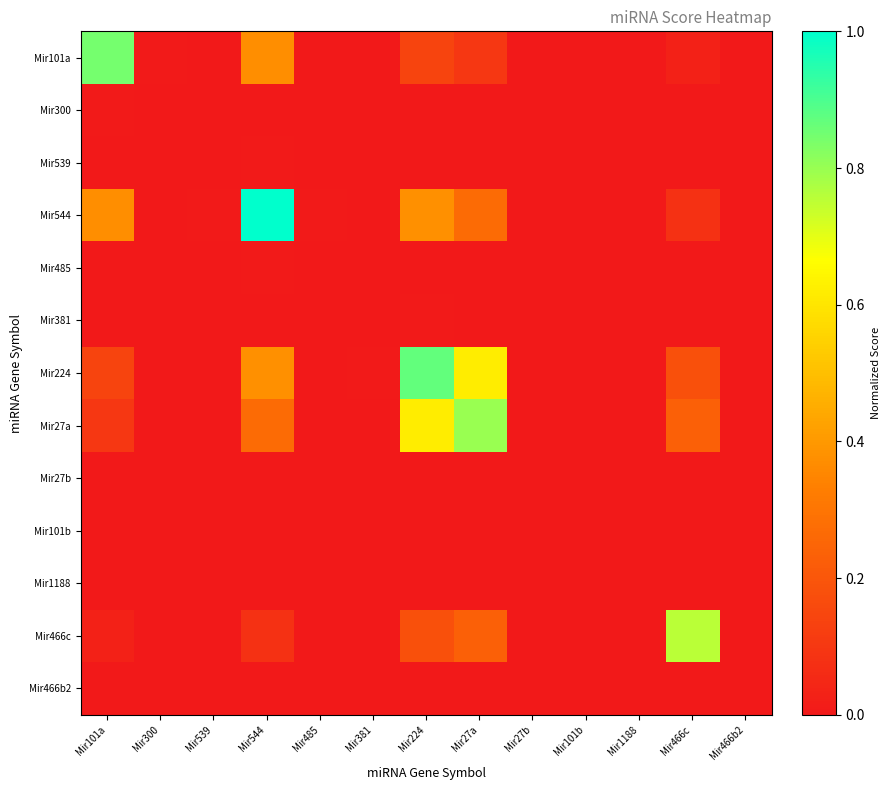

Reading left to right, what are all the values shown in this chart?

Mir101a: Mir101a=0.8	Mir300=0.0	Mir539=0.0	Mir544=0.4	Mir485=0.0	Mir381=0.0	Mir224=0.1	Mir27a=0.1	Mir27b=0.0	Mir101b=0.0	Mir1188=0.0	Mir466c=0.0	Mir466b2=0.0
Mir300: Mir101a=0.0	Mir300=0.0	Mir539=0.0	Mir544=0.0	Mir485=0.0	Mir381=0.0	Mir224=0.0	Mir27a=0.0	Mir27b=0.0	Mir101b=0.0	Mir1188=0.0	Mir466c=0.0	Mir466b2=0.0
Mir539: Mir101a=0.0	Mir300=0.0	Mir539=0.0	Mir544=0.0	Mir485=0.0	Mir381=0.0	Mir224=0.0	Mir27a=0.0	Mir27b=0.0	Mir101b=0.0	Mir1188=0.0	Mir466c=0.0	Mir466b2=0.0
Mir544: Mir101a=0.4	Mir300=0.0	Mir539=0.0	Mir544=1.0	Mir485=0.0	Mir381=0.0	Mir224=0.4	Mir27a=0.3	Mir27b=0.0	Mir101b=0.0	Mir1188=0.0	Mir466c=0.1	Mir466b2=0.0
Mir485: Mir101a=0.0	Mir300=0.0	Mir539=0.0	Mir544=0.0	Mir485=0.0	Mir381=0.0	Mir224=0.0	Mir27a=0.0	Mir27b=0.0	Mir101b=0.0	Mir1188=0.0	Mir466c=0.0	Mir466b2=0.0
Mir381: Mir101a=0.0	Mir300=0.0	Mir539=0.0	Mir544=0.0	Mir485=0.0	Mir381=0.0	Mir224=0.0	Mir27a=0.0	Mir27b=0.0	Mir101b=0.0	Mir1188=0.0	Mir466c=0.0	Mir466b2=0.0
Mir224: Mir101a=0.1	Mir300=0.0	Mir539=0.0	Mir544=0.4	Mir485=0.0	Mir381=0.0	Mir224=0.9	Mir27a=0.6	Mir27b=0.0	Mir101b=0.0	Mir1188=0.0	Mir466c=0.2	Mir466b2=0.0
Mir27a: Mir101a=0.1	Mir300=0.0	Mir539=0.0	Mir544=0.3	Mir485=0.0	Mir381=0.0	Mir224=0.6	Mir27a=0.8	Mir27b=0.0	Mir101b=0.0	Mir1188=0.0	Mir466c=0.2	Mir466b2=0.0
Mir27b: Mir101a=0.0	Mir300=0.0	Mir539=0.0	Mir544=0.0	Mir485=0.0	Mir381=0.0	Mir224=0.0	Mir27a=0.0	Mir27b=0.0	Mir101b=0.0	Mir1188=0.0	Mir466c=0.0	Mir466b2=0.0
Mir101b: Mir101a=0.0	Mir300=0.0	Mir539=0.0	Mir544=0.0	Mir485=0.0	Mir381=0.0	Mir224=0.0	Mir27a=0.0	Mir27b=0.0	Mir101b=0.0	Mir1188=0.0	Mir466c=0.0	Mir466b2=0.0
Mir1188: Mir101a=0.0	Mir300=0.0	Mir539=0.0	Mir544=0.0	Mir485=0.0	Mir381=0.0	Mir224=0.0	Mir27a=0.0	Mir27b=0.0	Mir101b=0.0	Mir1188=0.0	Mir466c=0.0	Mir466b2=0.0
Mir466c: Mir101a=0.0	Mir300=0.0	Mir539=0.0	Mir544=0.1	Mir485=0.0	Mir381=0.0	Mir224=0.2	Mir27a=0.2	Mir27b=0.0	Mir101b=0.0	Mir1188=0.0	Mir466c=0.8	Mir466b2=0.0
Mir466b2: Mir101a=0.0	Mir300=0.0	Mir539=0.0	Mir544=0.0	Mir485=0.0	Mir381=0.0	Mir224=0.0	Mir27a=0.0	Mir27b=0.0	Mir101b=0.0	Mir1188=0.0	Mir466c=0.0	Mir466b2=0.0